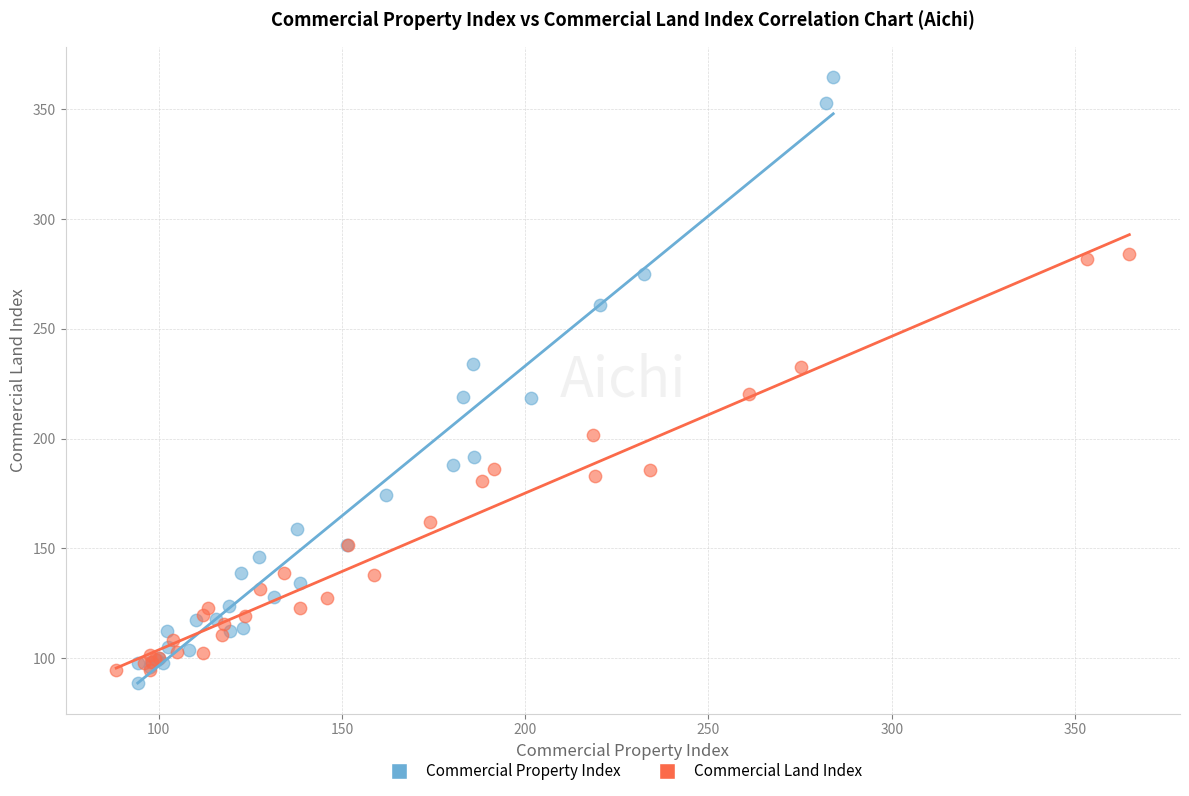

What are all the series names shown in the legend?

Commercial Property Index, Commercial Land Index